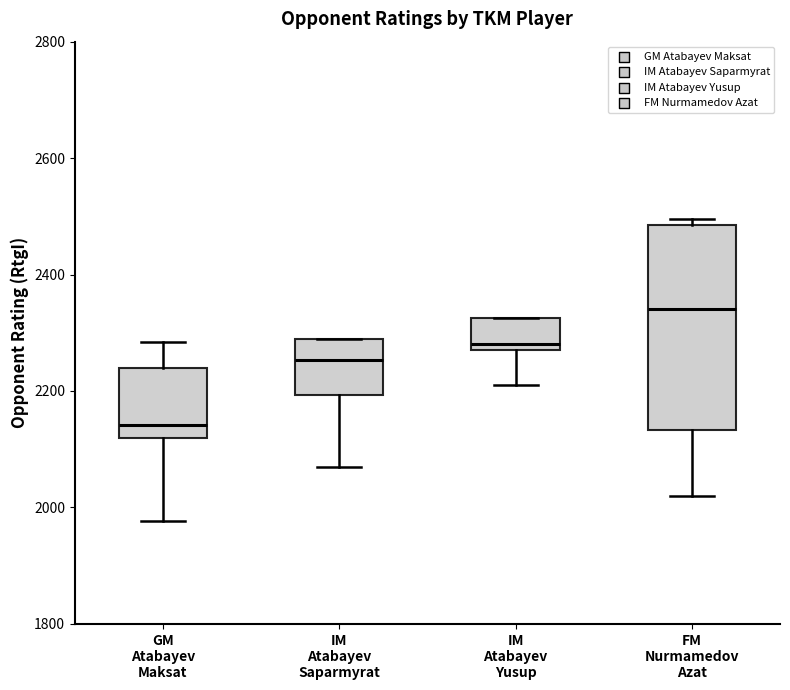

Reading left to right, transcribe this box plot: for each box, give where its median line is, the range the box spans, and where its two whiskers end, as read against the y-axis. The values are not printed on the chart, so give them approximately, as read against the axis.

GM Atabayev Maksat: median 2140, box 2120 to 2240, whiskers 1980 to 2280
IM Atabayev Saparmyrat: median 2260, box 2200 to 2300, whiskers 2060 to 2300
IM Atabayev Yusup: median 2280 (just above the box's lower edge), box 2280 to 2320, whiskers 2220 to 2320
FM Nurmamedov Azat: median 2340, box 2140 to 2480, whiskers 2020 to 2500